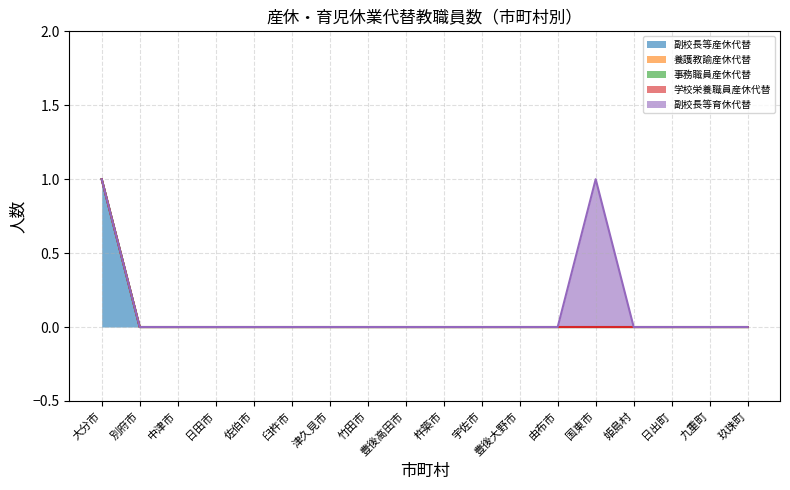

What position from the left is 臼杵市?

6